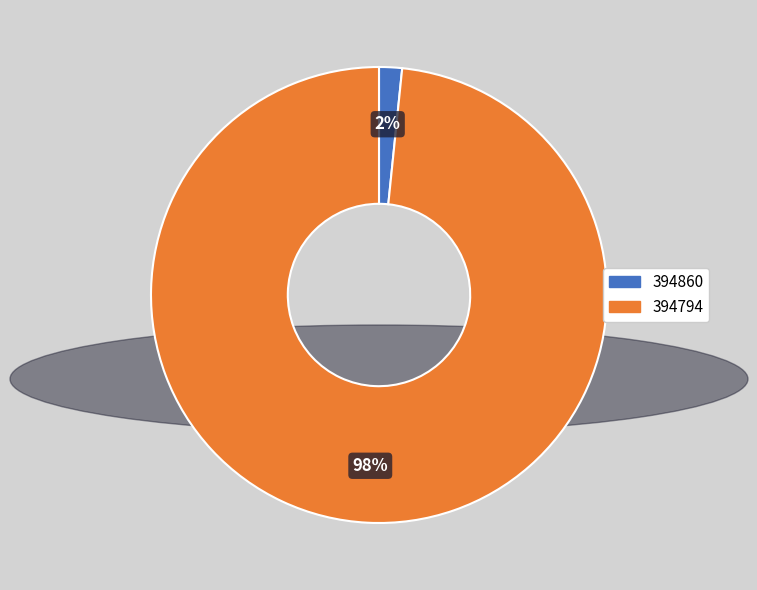

Which has a higher value, 394794 or 394860?

394794